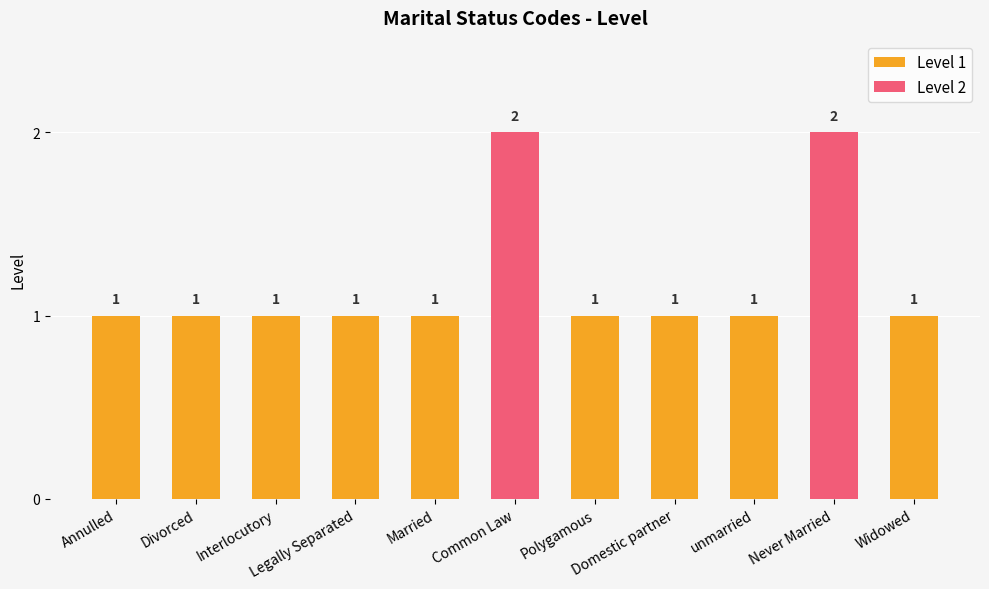

What position from the left is Domestic partner?

8